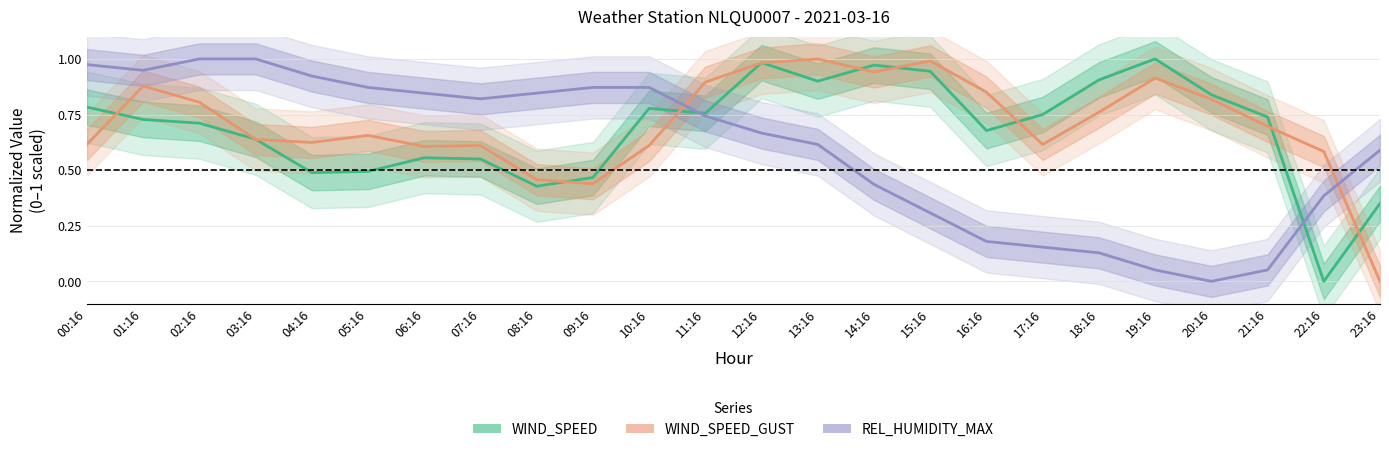

Which category has the highest value across all series?

19:16